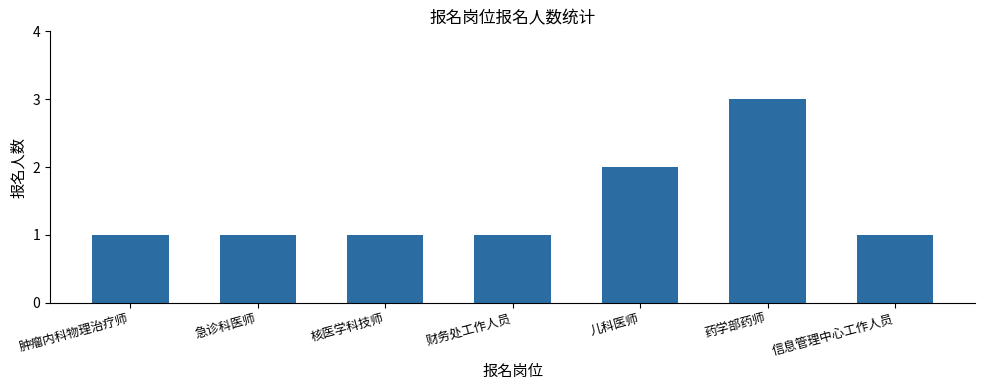

Where is the data nearest to the value 2?

儿科医师